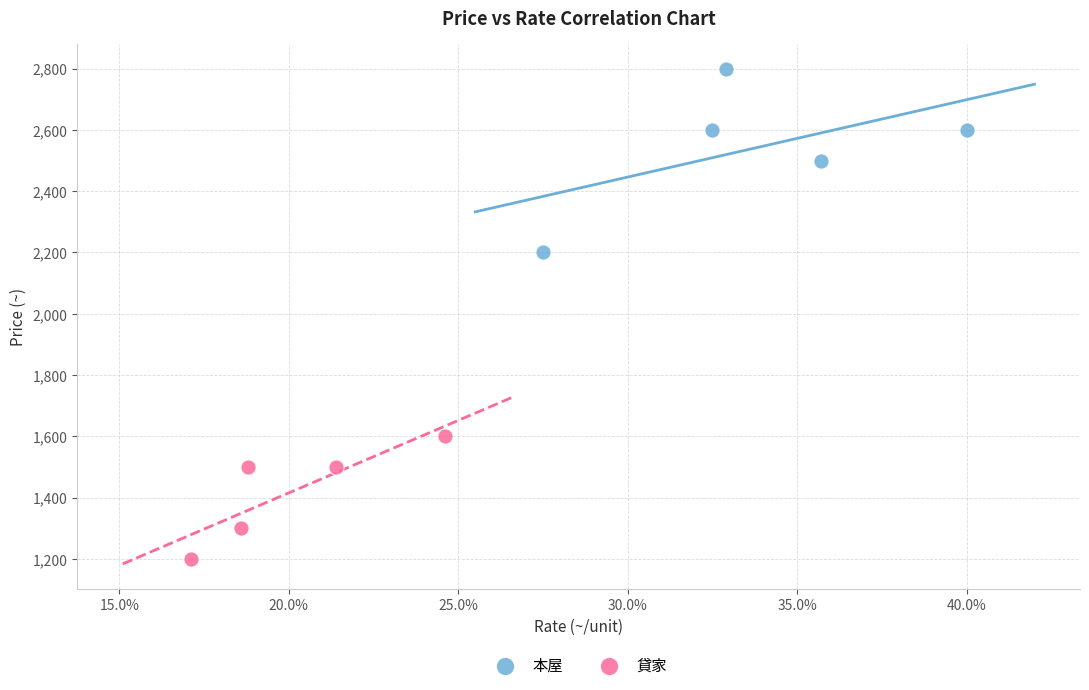

Which series reaches the maximum Y coordinate?

本屋